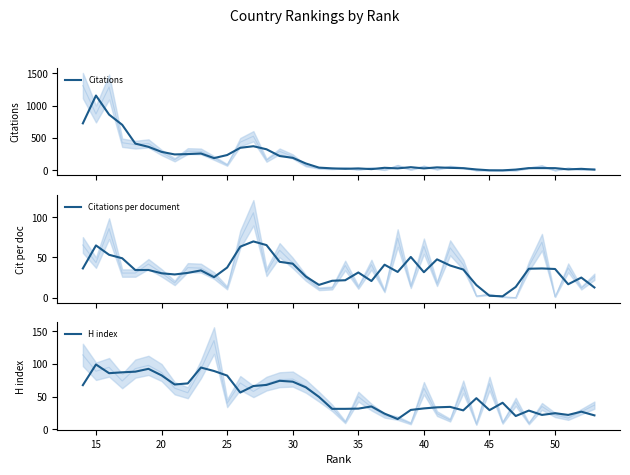

Does the chart have visible grid lines?

No